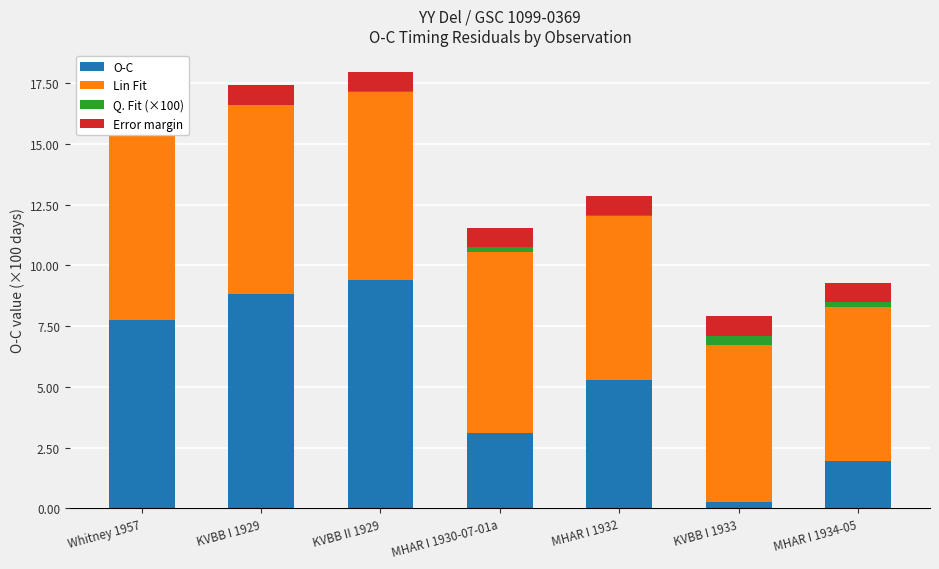

At which label does O-C first exceed 5?

Whitney 1957